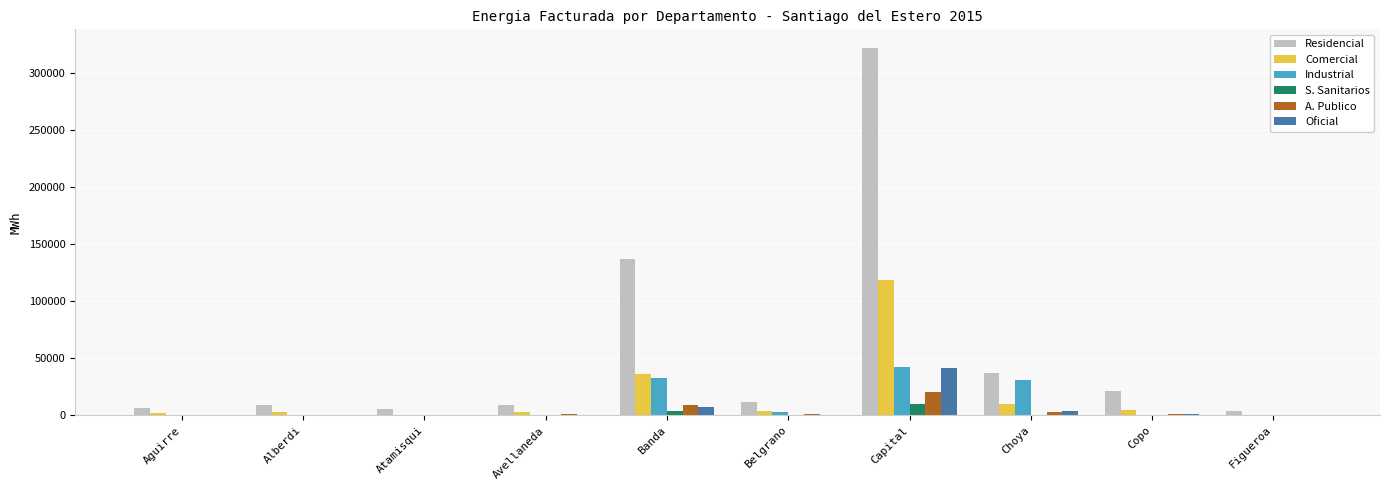

What is the total value across all series at Choya?

85498.5